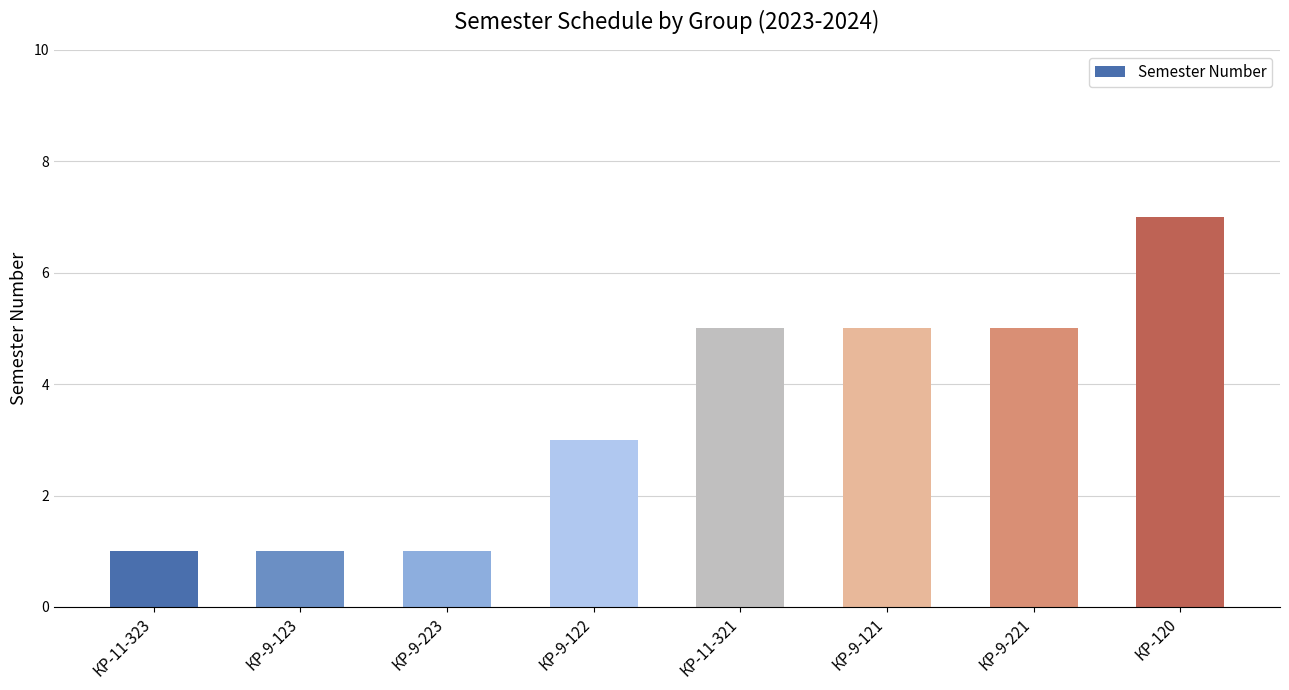

Between КР-9-121 and КР-11-323, which is larger?

КР-9-121